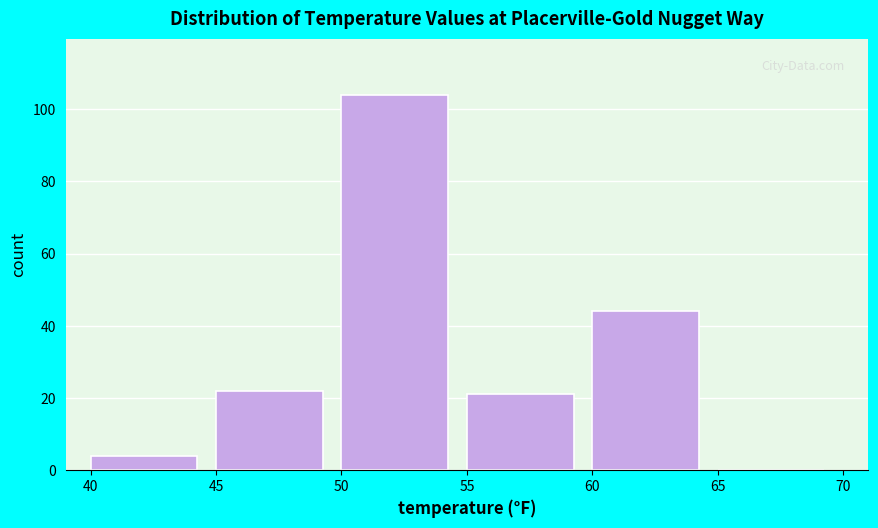

Which range on the x-axis has the tallest bar?

50 to 55